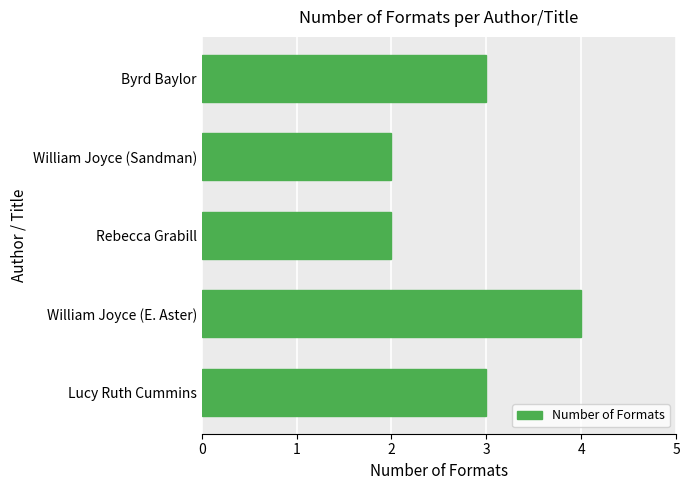

How many distinct data groups are displayed?

1